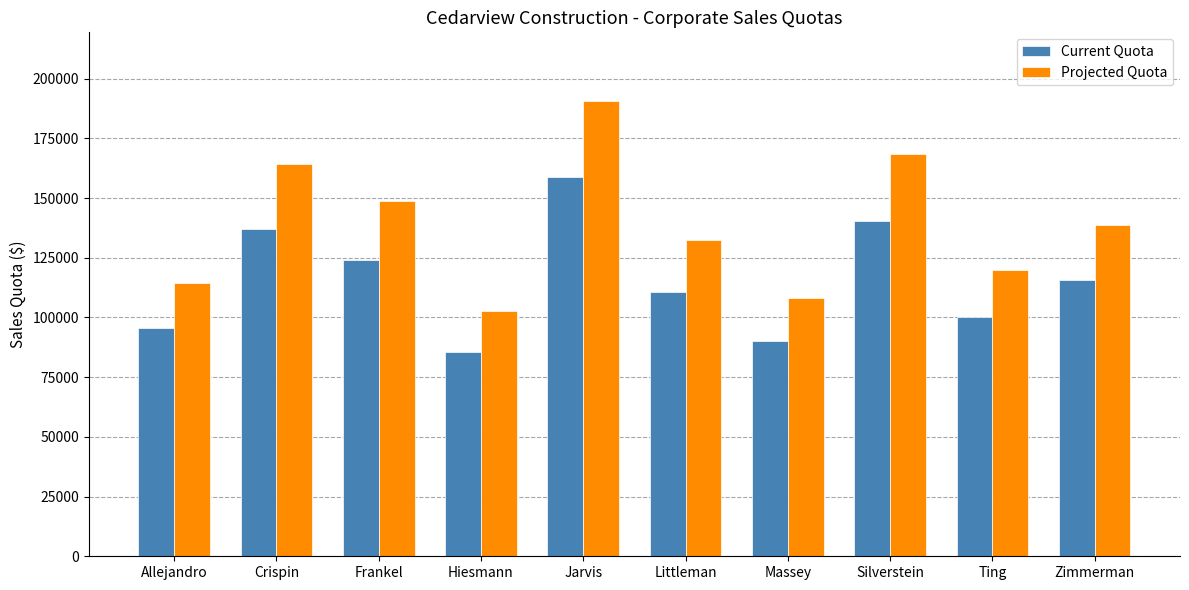

Reading right to left, list all the values displayed in this chart.

Current Quota: Zimmerman=115500	Ting=100000	Silverstein=140500	Massey=90000	Littleman=110500	Jarvis=159000	Hiesmann=85500	Frankel=124000	Crispin=137000	Allejandro=95500
Projected Quota: Zimmerman=138600	Ting=120000	Silverstein=168600	Massey=108000	Littleman=132600	Jarvis=190800	Hiesmann=102600	Frankel=148800	Crispin=164400	Allejandro=114600